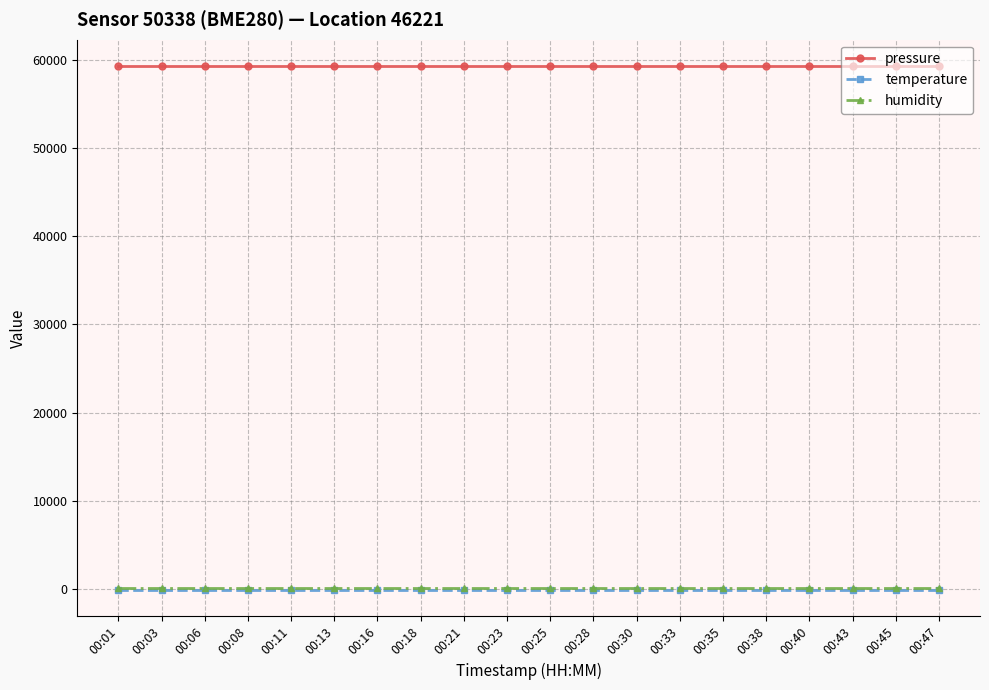

Which series has the largest total across all categories?

pressure